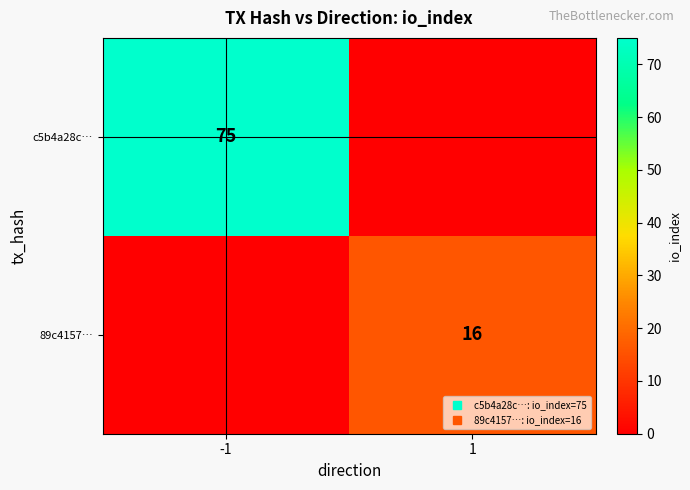

What is the difference between the c5b4a28c… values at 1 and -1?

75